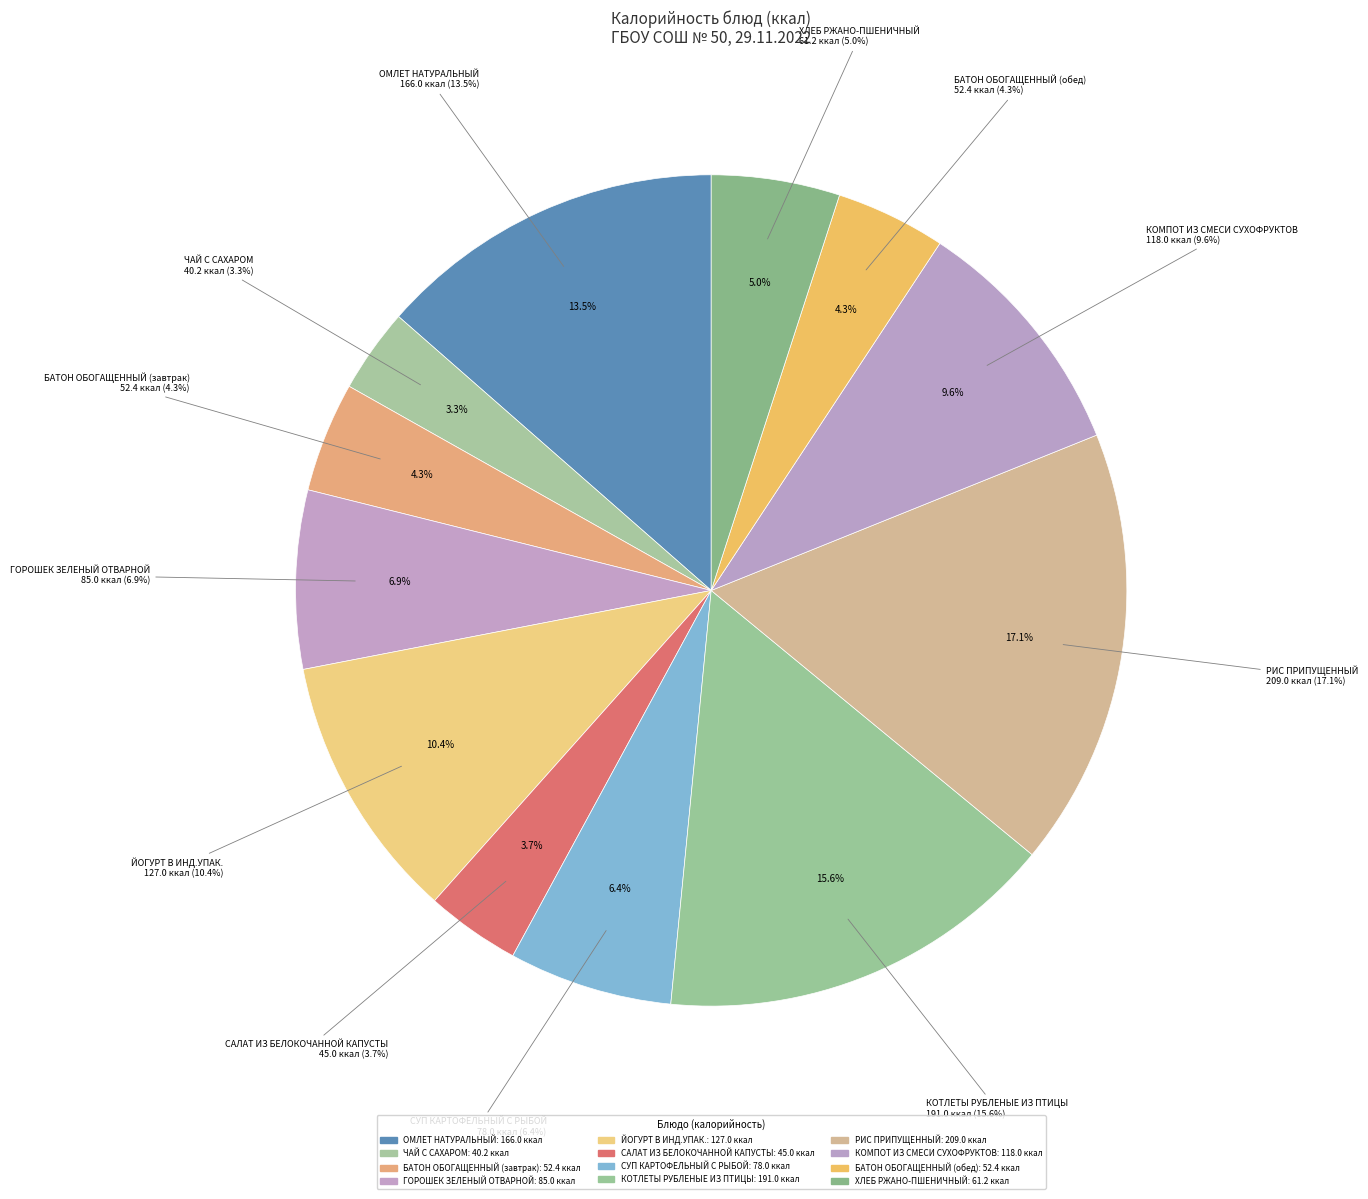

True or false: ГОРОШЕК ЗЕЛЕНЫЙ ОТВАРНОЙ accounts for 15% of the total.

False